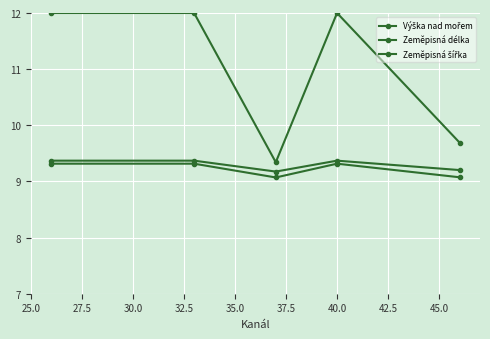

Does the chart have visible grid lines?

Yes